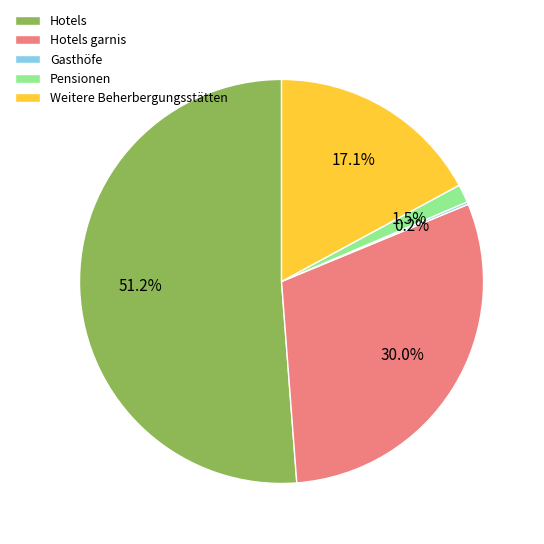

Which category has the biggest portion of the pie?

Hotels